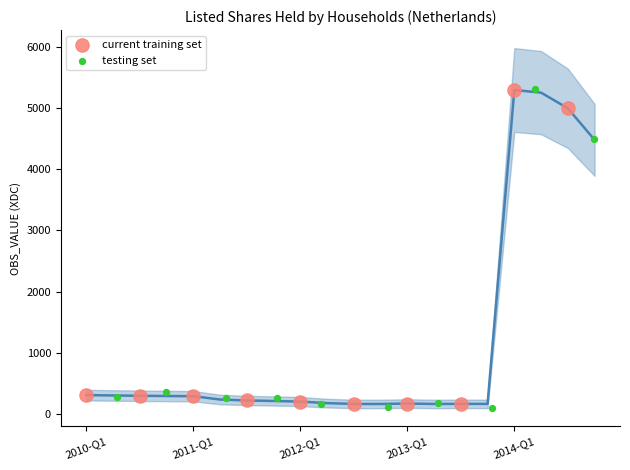

Which series reaches the maximum Y coordinate?

testing set